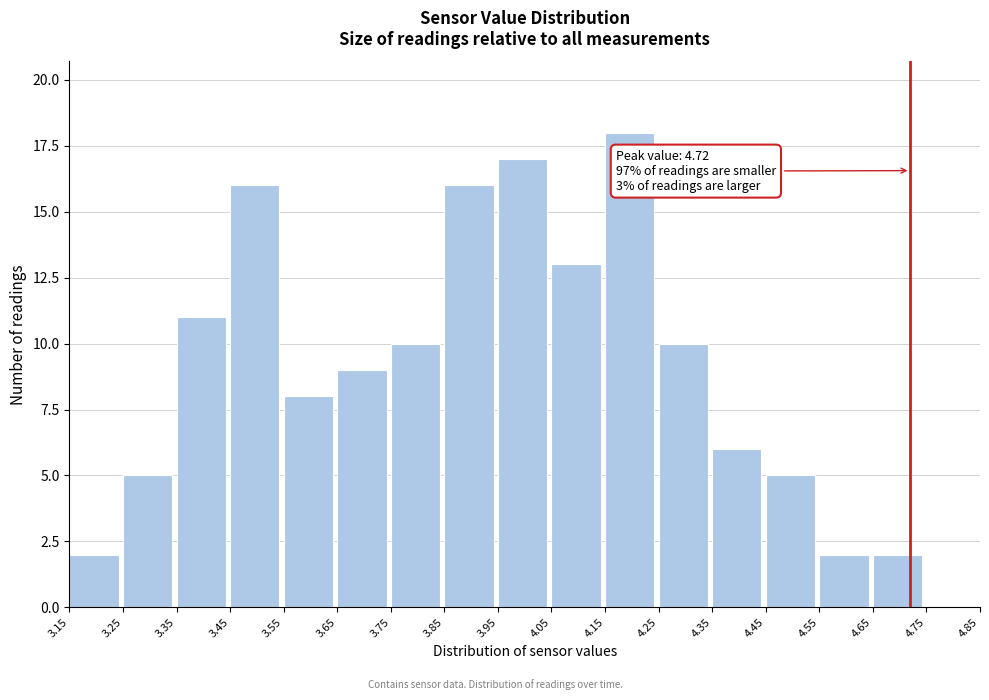

Which range on the x-axis has the tallest bar?

4.15 to 4.25